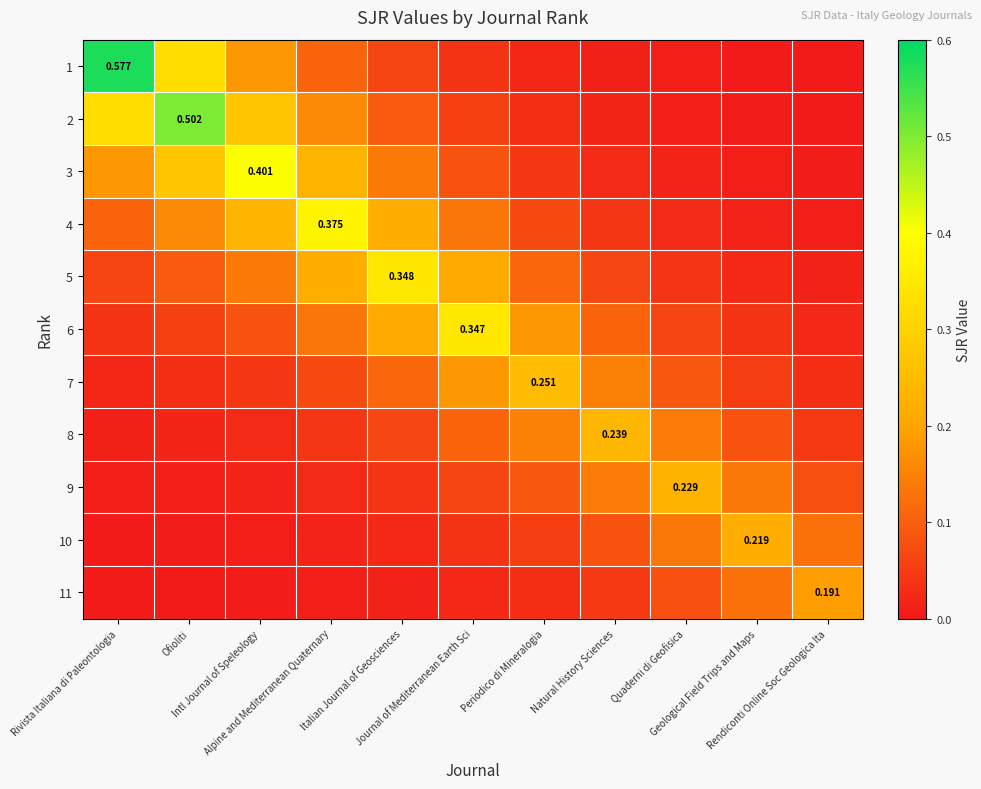

Is the value of 7 at Alpine and Mediterranean Quaternary greater than the value of 6 at Ofioliti?

Yes